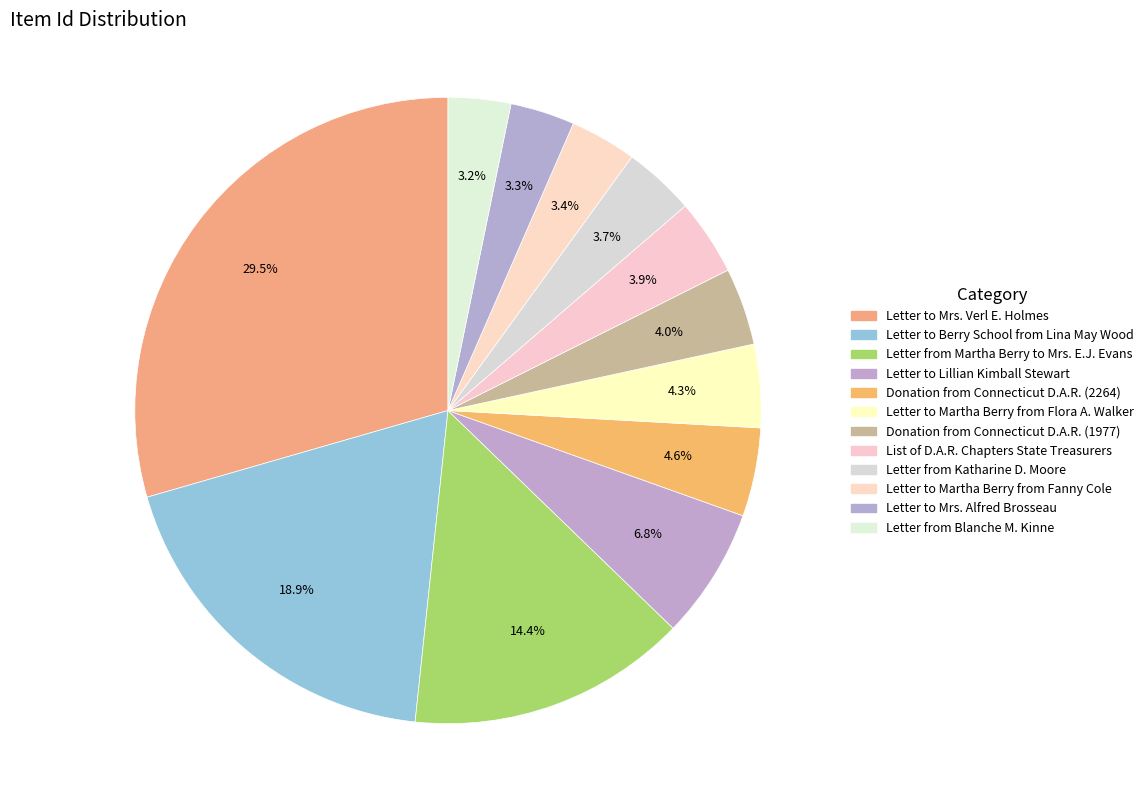

Is it true that Donation from Connecticut D.A.R. (2264) is 5% of the pie?

True